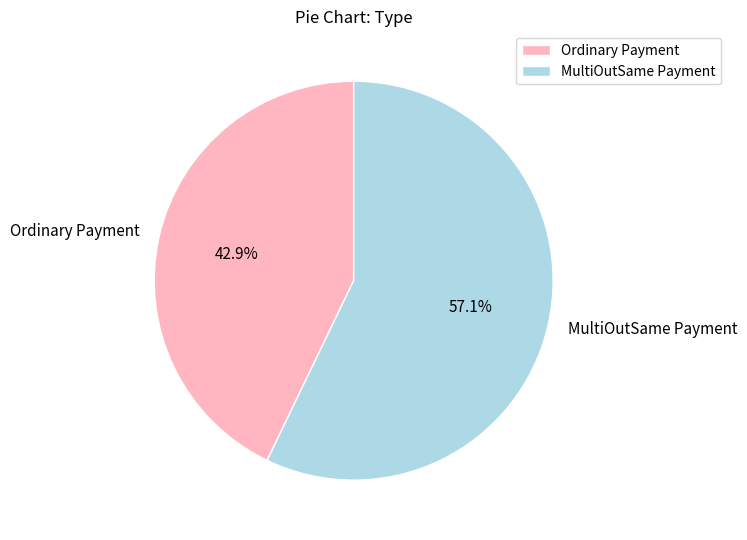

How many slices are in this pie chart?

2